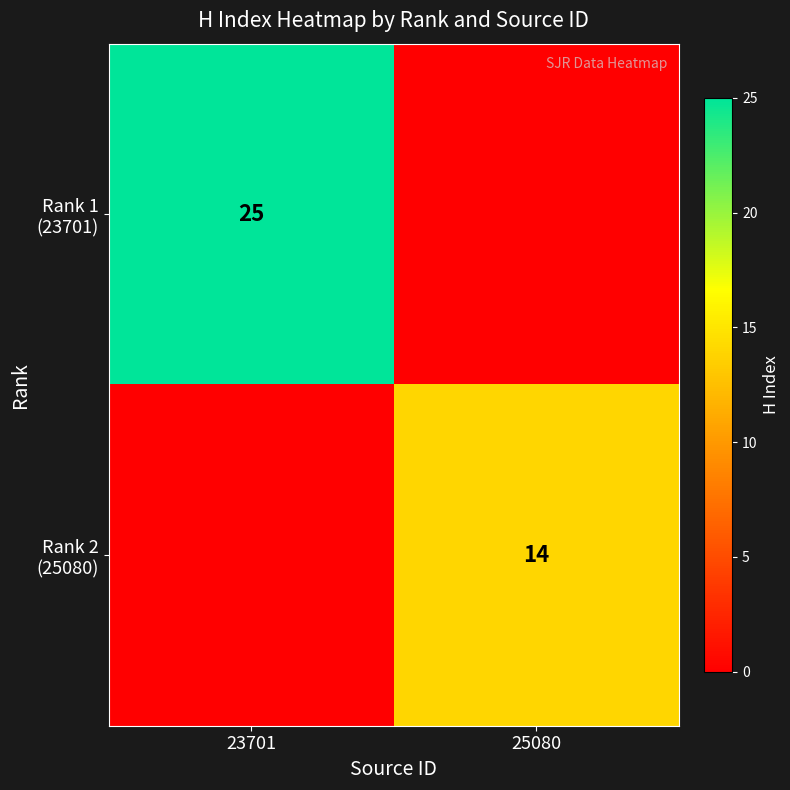

What is the sum of all Rank 2 (25080) values?

14